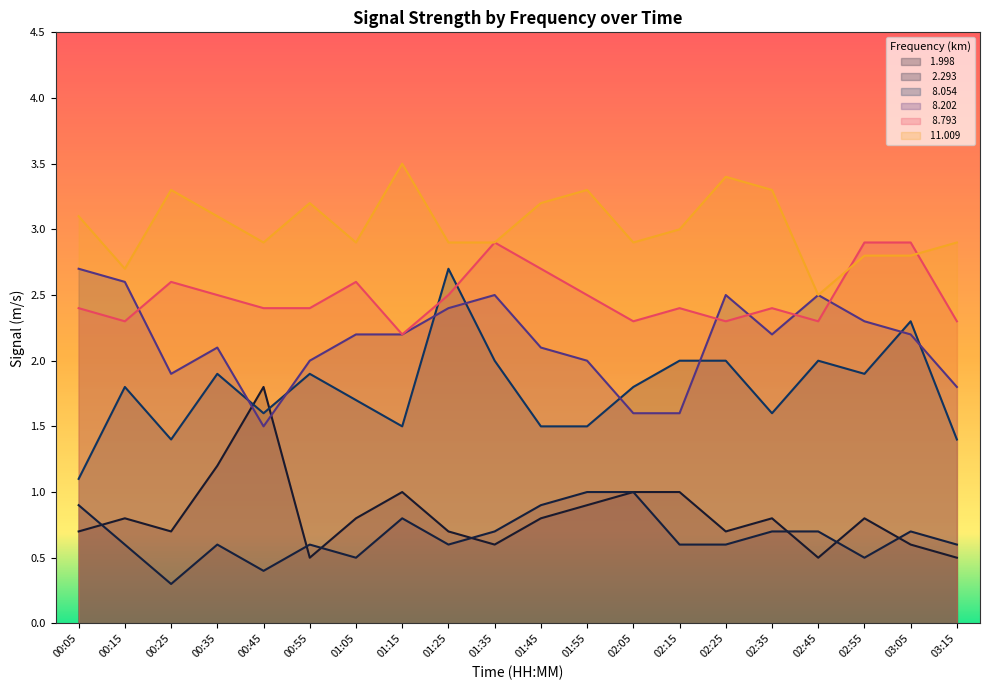

What is the lowest value of the  1.998 series?

0.5